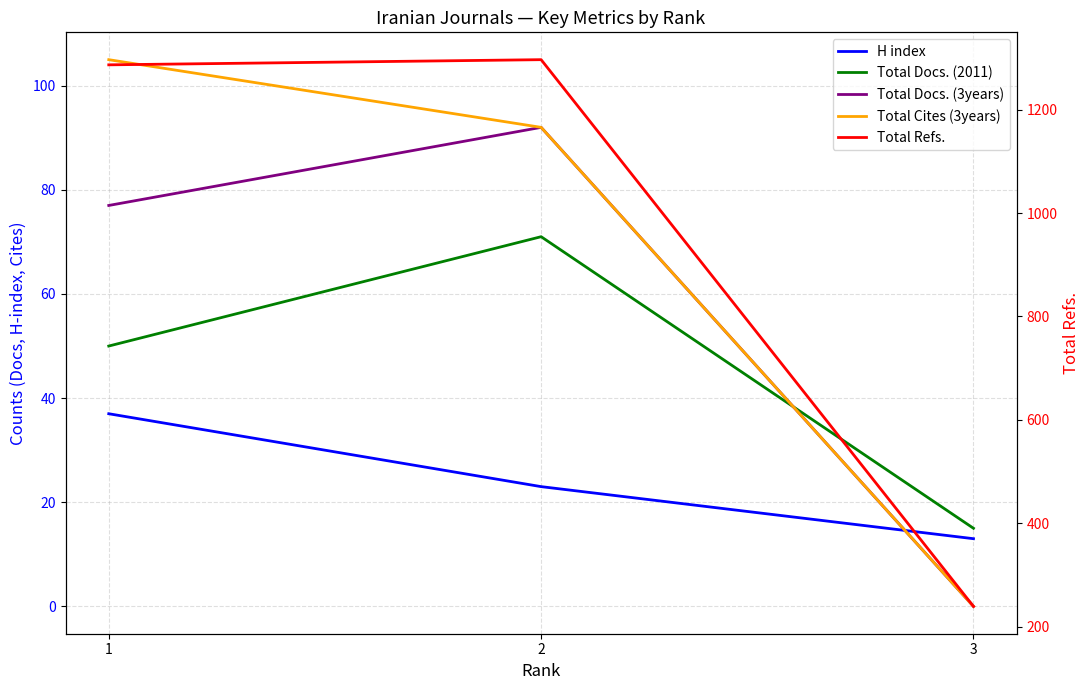

Reading left to right, transcribe all the data shown in this chart.

H index: 37	23	13
Total Docs. (2011): 50	71	15
Total Docs. (3years): 77	92	0
Total Cites (3years): 105	92	0
Total Refs.: 1287	1297	239